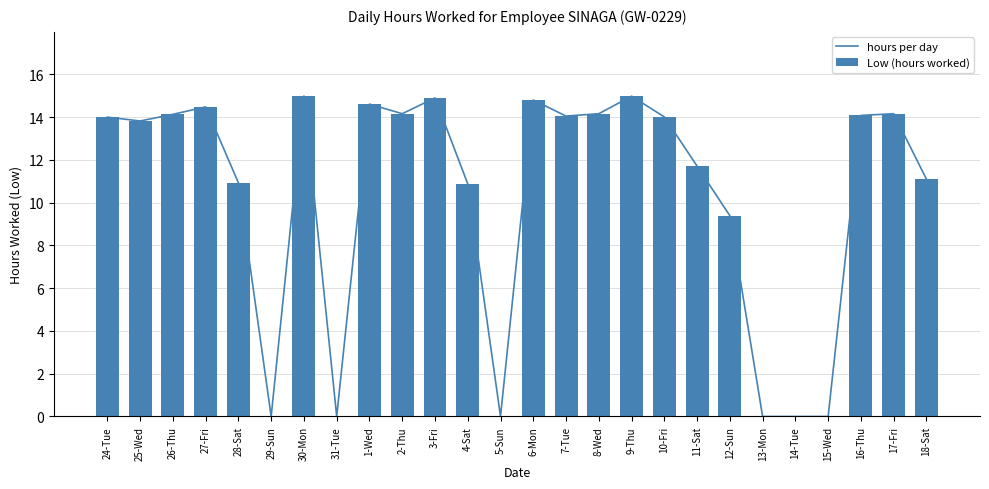

How many series are shown in this chart?

2